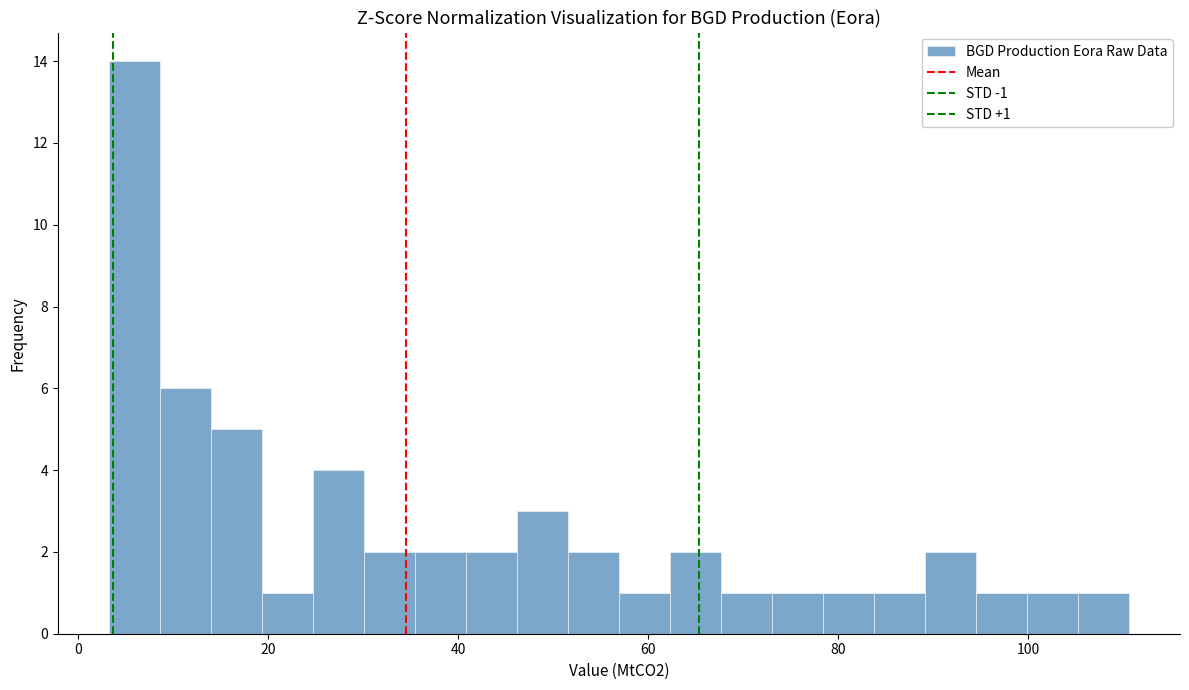

Around what value on the x-axis is the tallest bar? Give the approximate position of its centre, as read against the axis.

6